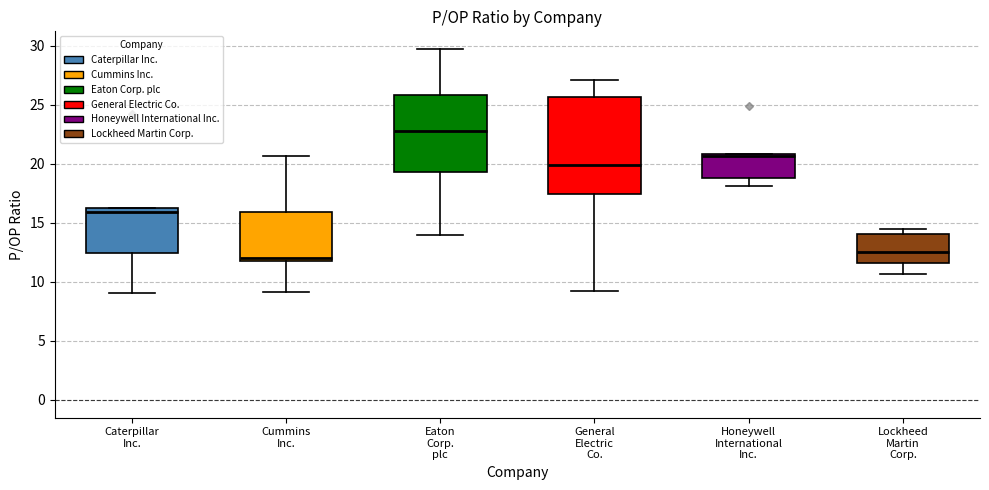

Which box has the highest median line?

Eaton Corp. plc